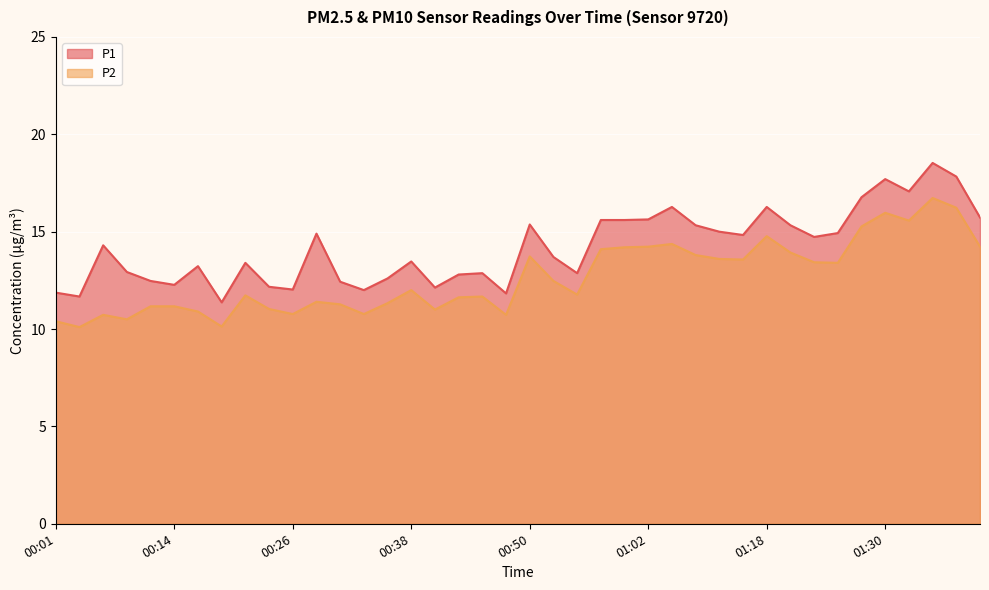

True or false: P1 has a value of 7.2 at 00:11.

False